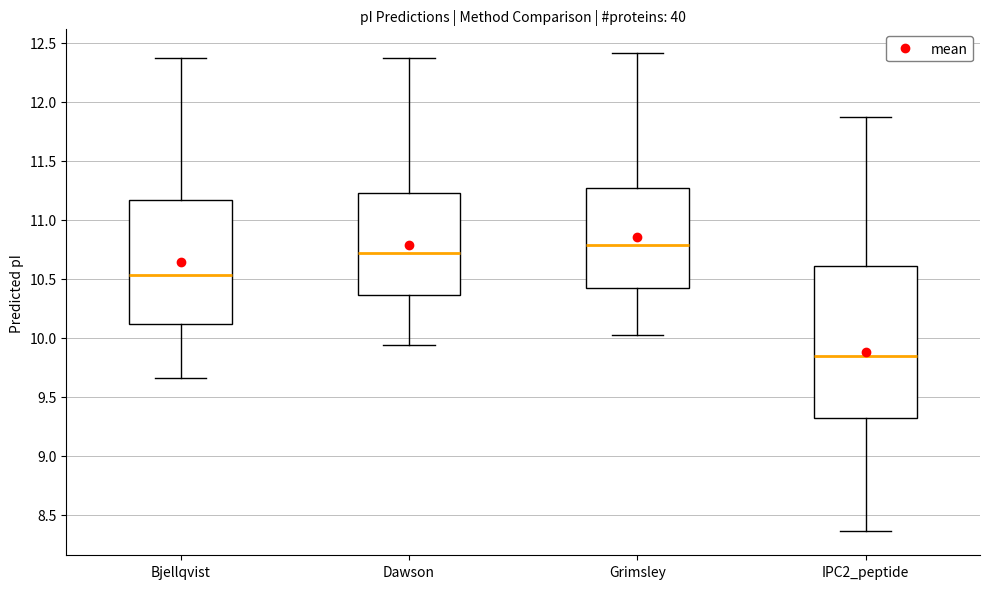

Which box is the tallest, from its lower edge to its upper edge?

IPC2_peptide